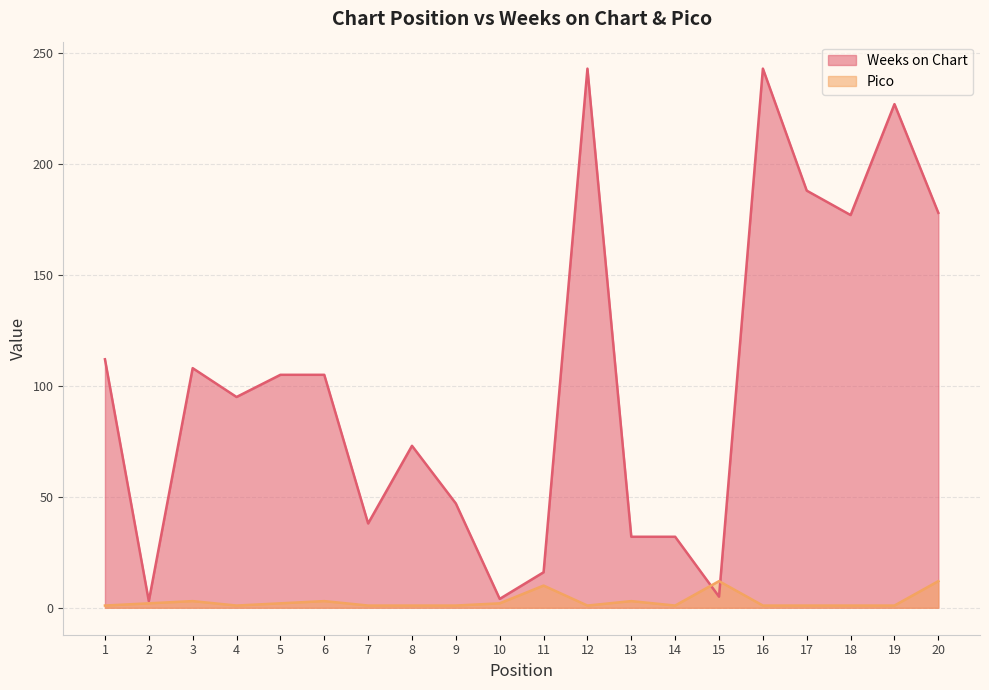

At which category is the sum across all series the highest?

12